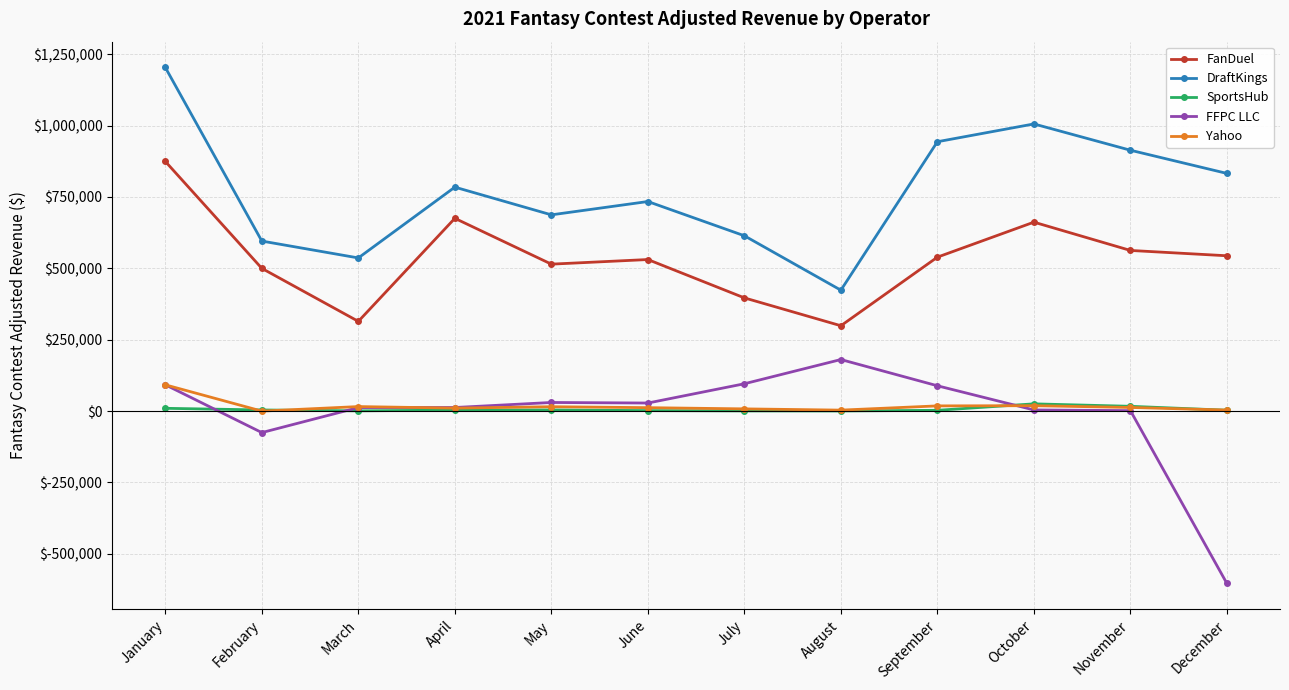

True or false: FFPC LLC and DraftKings intersect in this chart.

False